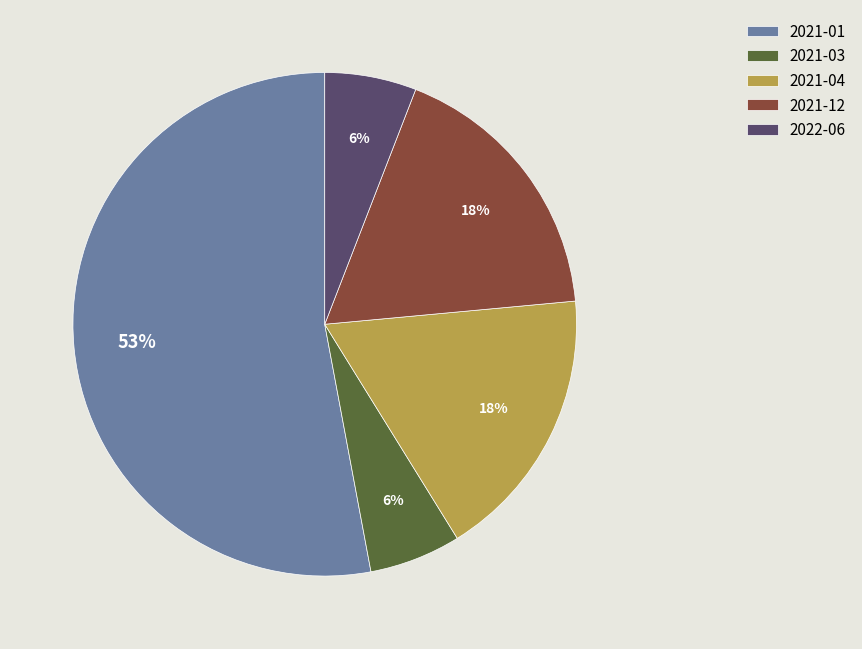

To the nearest percent, what percentage of the pie is 2021-12?

18%